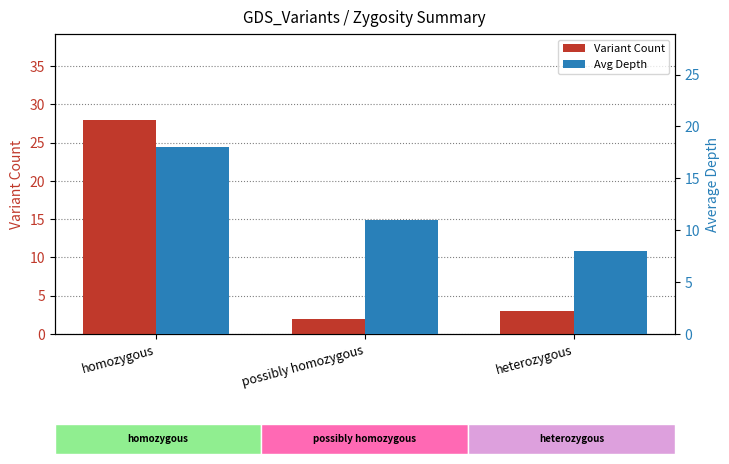

What is the difference between the highest and lowest values at heterozygous?

5.0